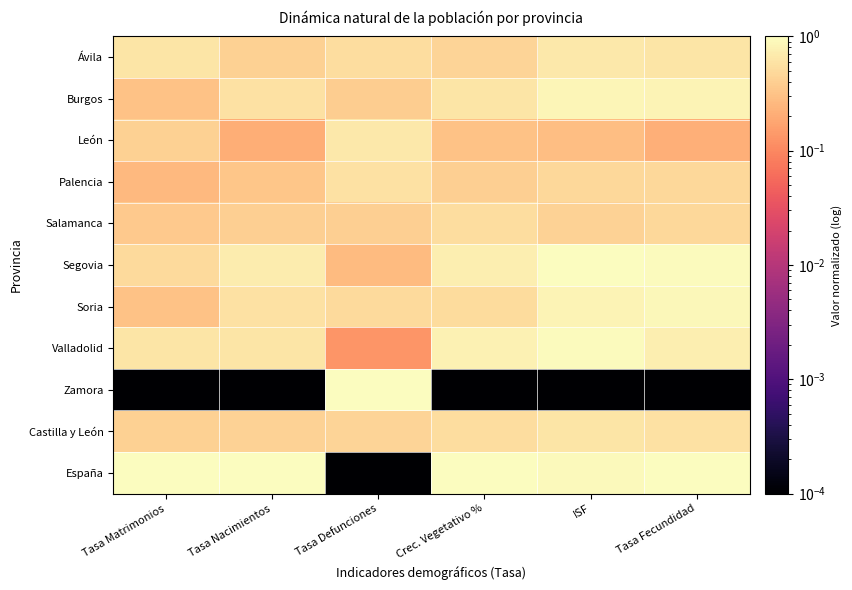

What is the total value across all series at Tasa Defunciones?

4.9